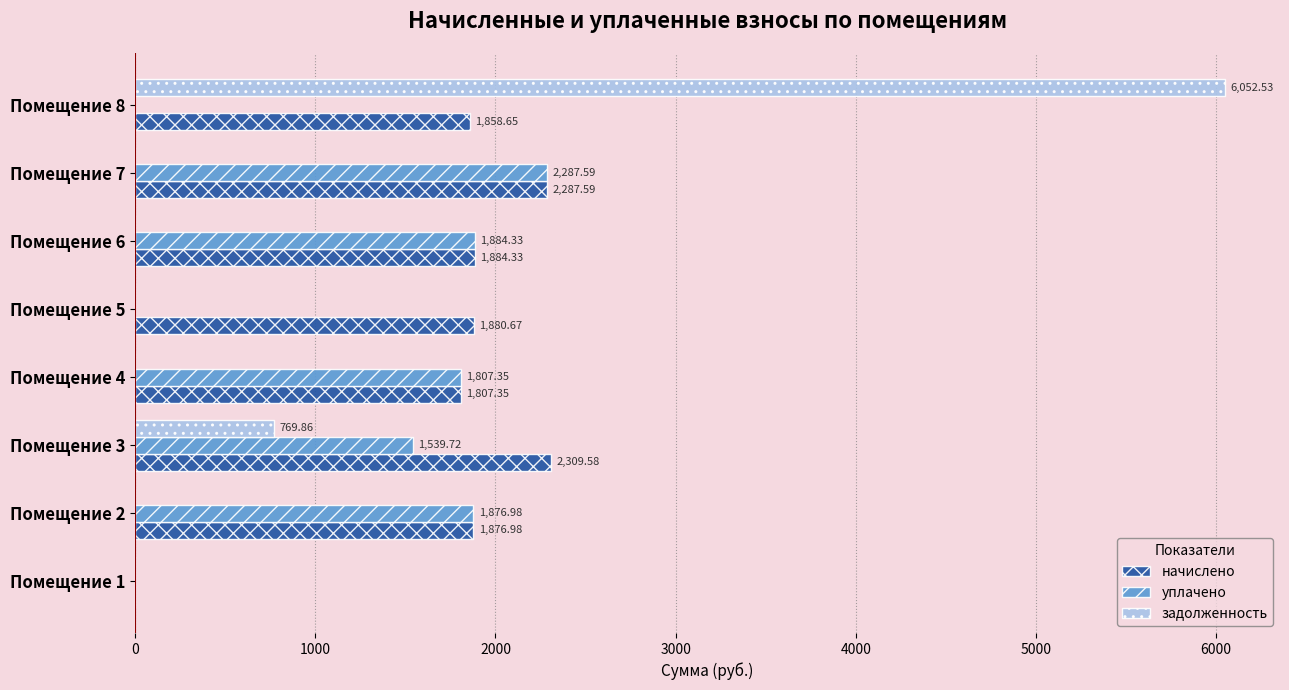

Is the value of уплачено at Помещение 3 greater than the value of задолженность at Помещение 6?

Yes